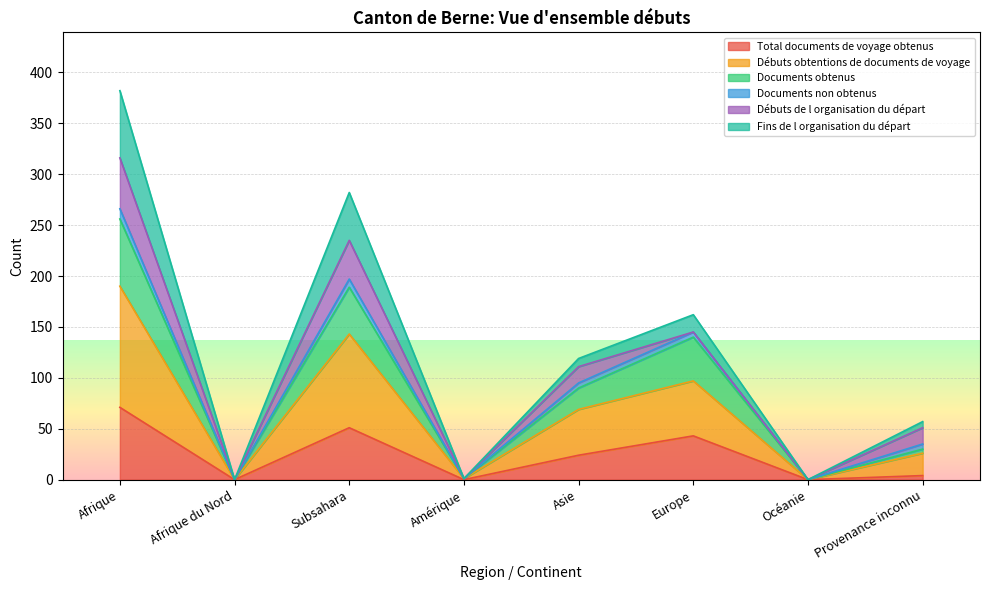

What are all the series names shown in the legend?

Total documents de voyage obtenus, Débuts obtentions de documents de voyage, Documents obtenus, Documents non obtenus, Débuts de l organisation du départ, Fins de l organisation du départ